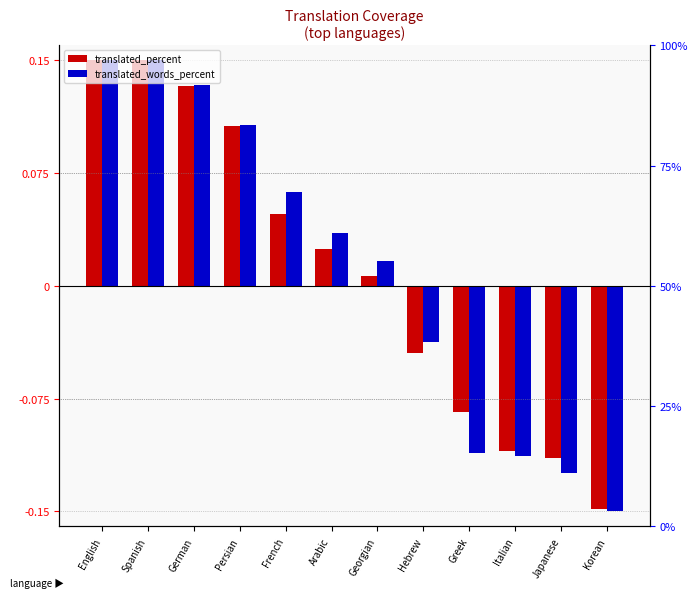

Reading left to right, transcribe all the data shown in this chart.

translated_percent: 0.1	0.1	0.1	0.1	0.0	0.0	0.0	-0.0	-0.1	-0.1	-0.1	-0.1
translated_words_percent: 0.1	0.1	0.1	0.1	0.1	0.0	0.0	-0.0	-0.1	-0.1	-0.1	-0.1